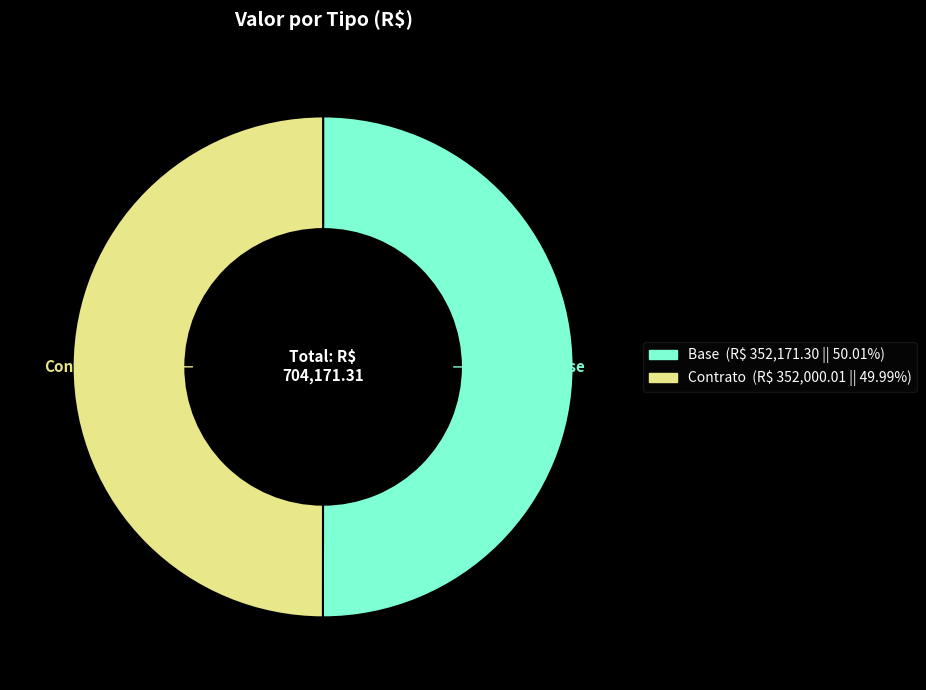

Approximately how many times larger is the value at Base compared to Contrato?

1.0